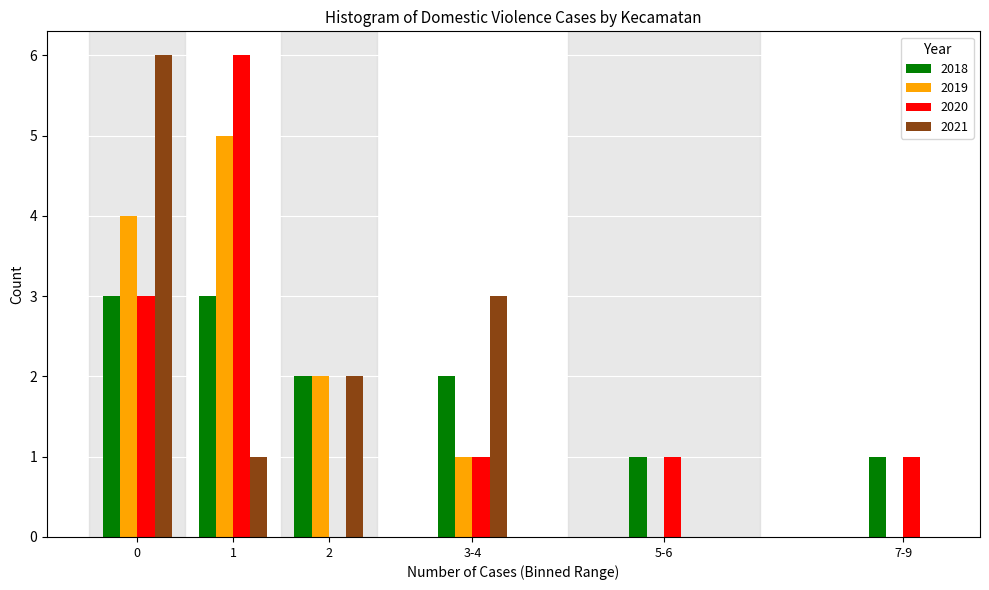

Reading right to left, transcribe all the data shown in this chart.

2018: 7-9=1	5-6=1	3-4=2	2=2	1=3	0=3
2019: 7-9=0	5-6=0	3-4=1	2=2	1=5	0=4
2020: 7-9=1	5-6=1	3-4=1	2=0	1=6	0=3
2021: 7-9=0	5-6=0	3-4=3	2=2	1=1	0=6